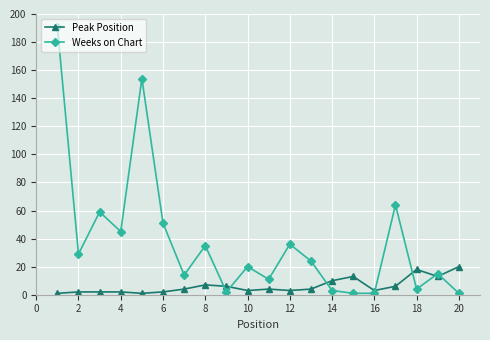

What is the minimum value shown in the chart?

1